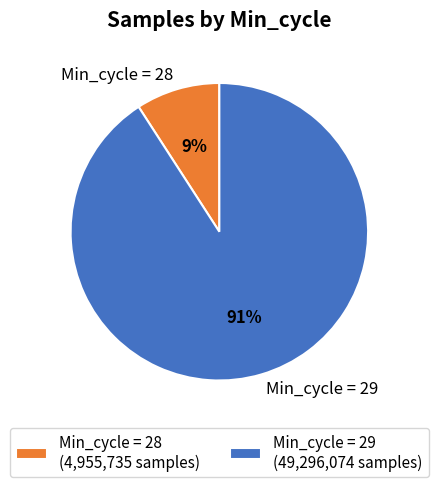

To the nearest percent, what percentage of the pie is Min_cycle = 29?

91%